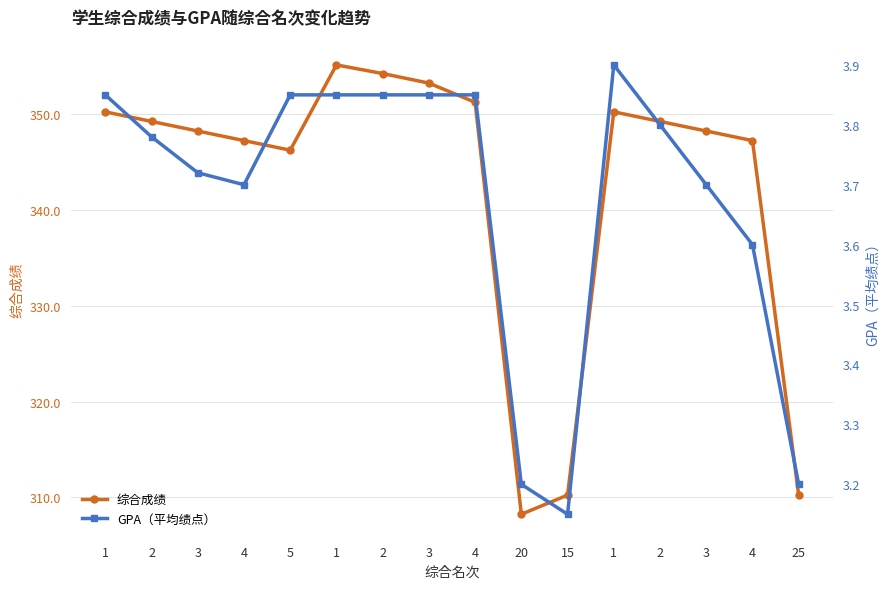

Does the chart display data point markers on the line(s)?

Yes